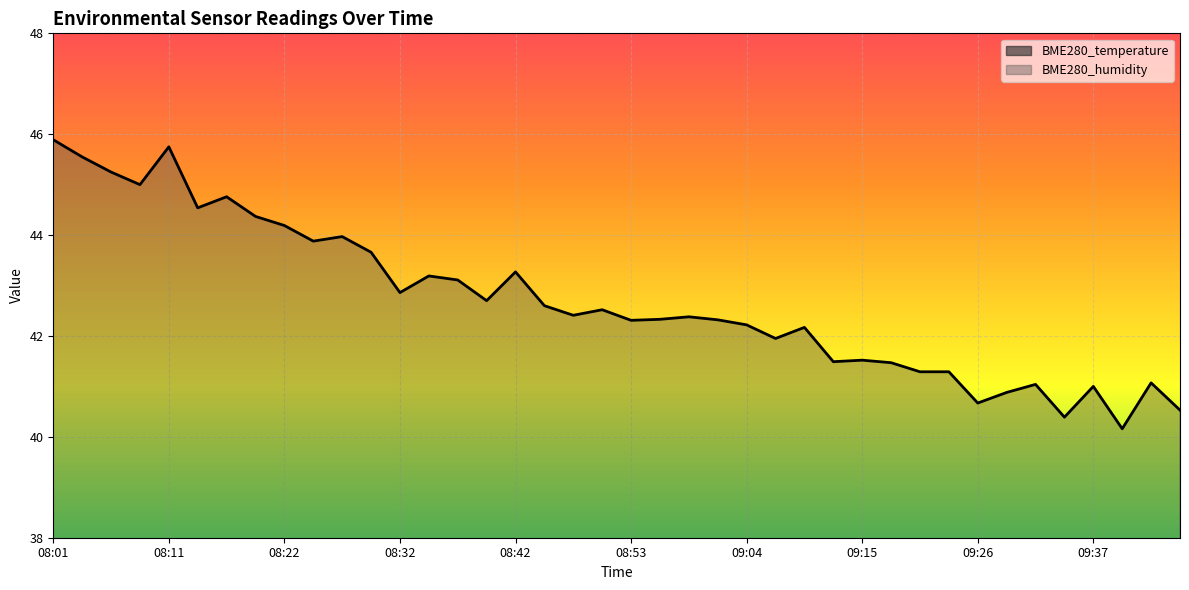

What is the difference between the maximum and minimum values in the BME280_temperature series?

2.6